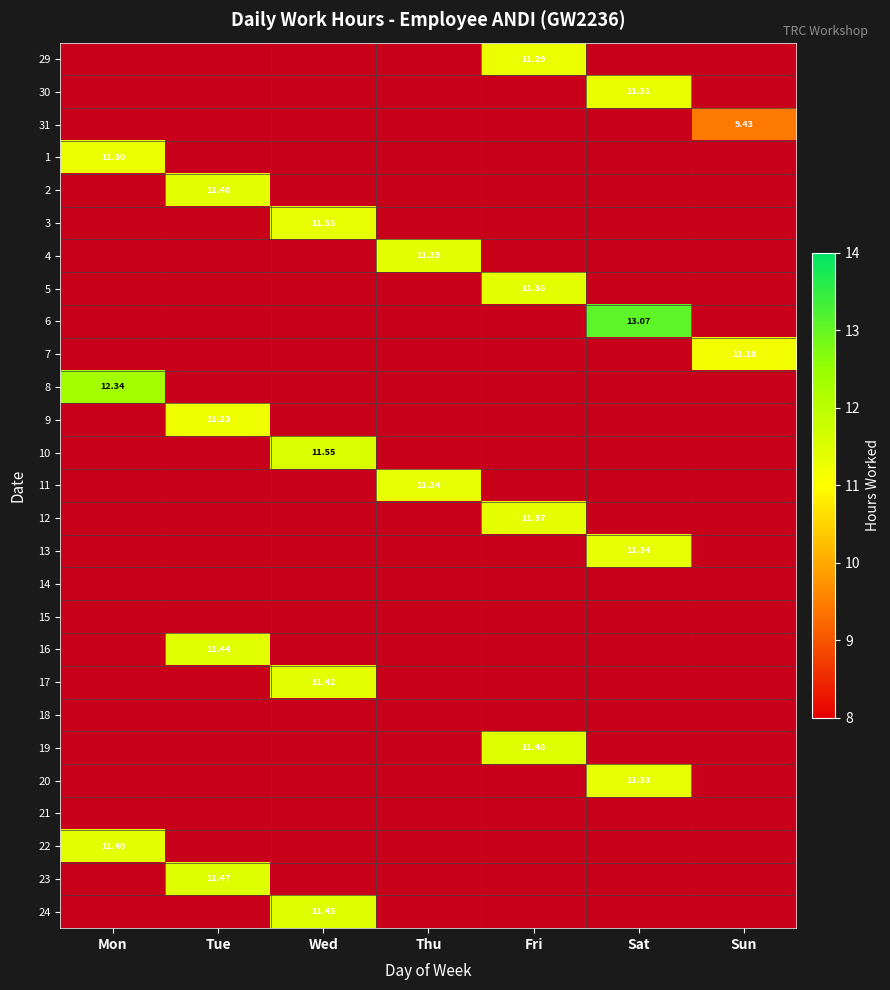

The value of 24 at Sun is -6.3. True or false?

False